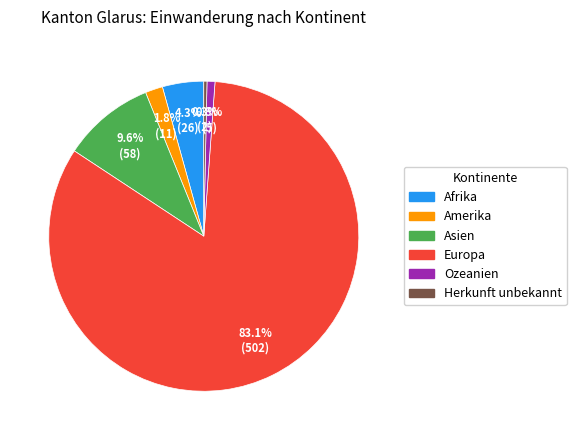

How many slices are in this pie chart?

6